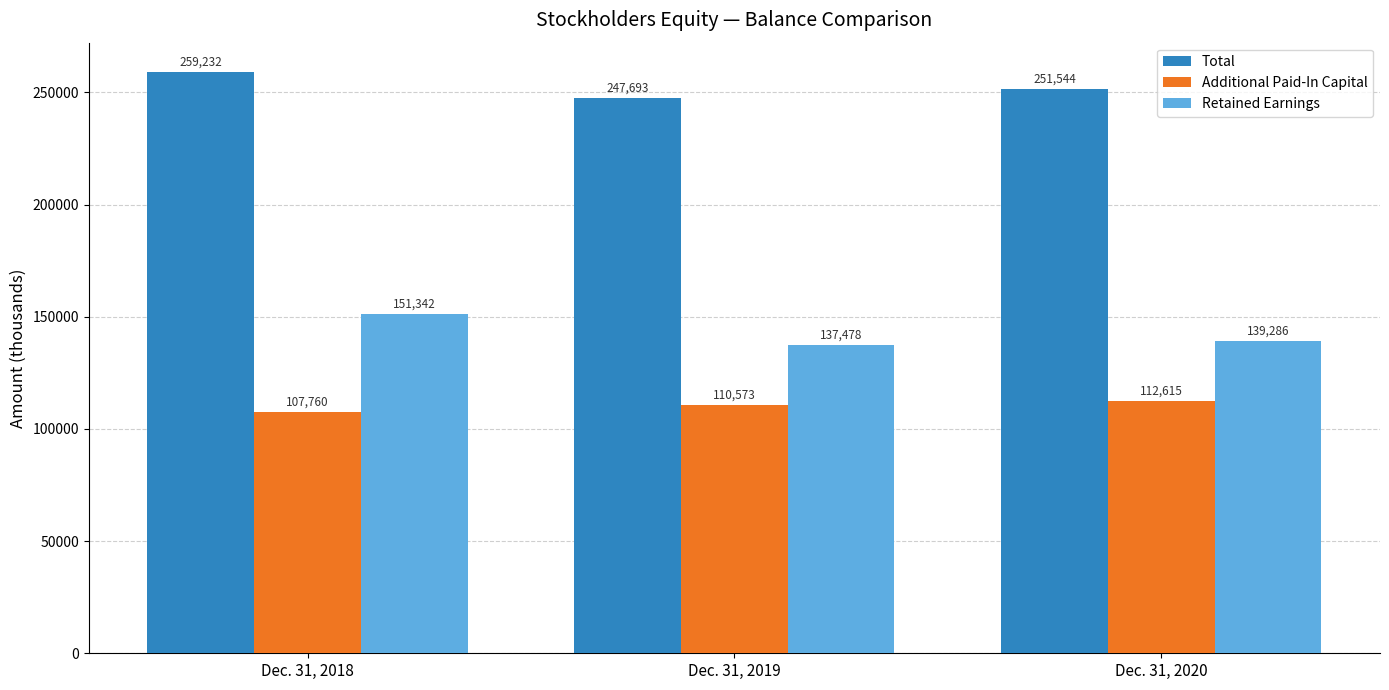

Which category has the highest value across all series?

Dec. 31, 2018